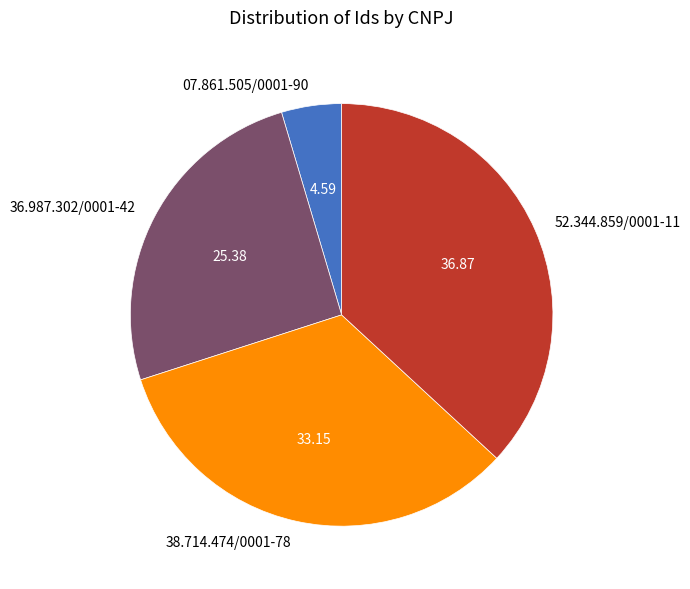

Does 07.861.505/0001-90 account for over 50% of the chart?

No